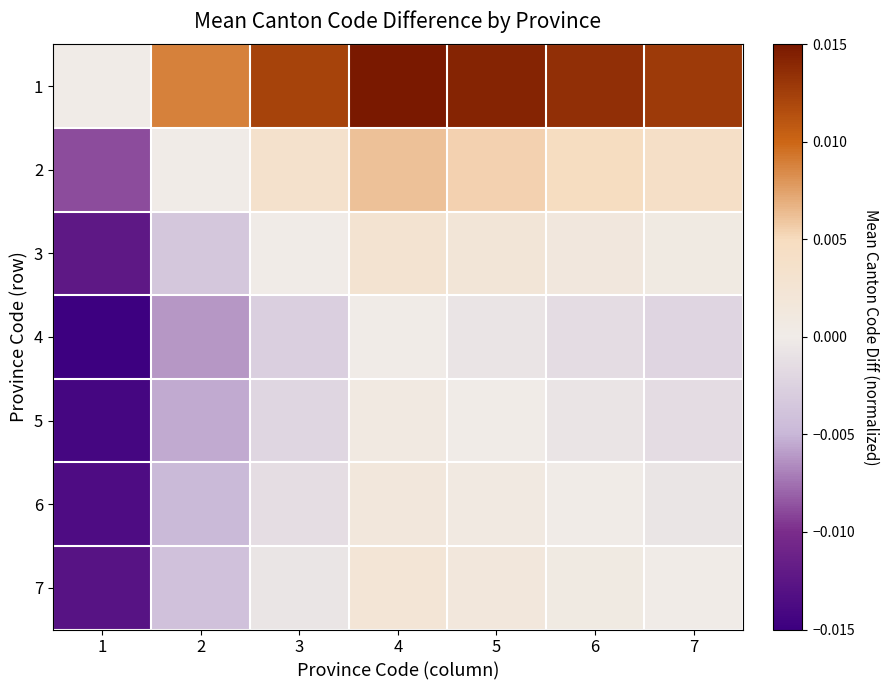

Which series has the widest spread of values?

1